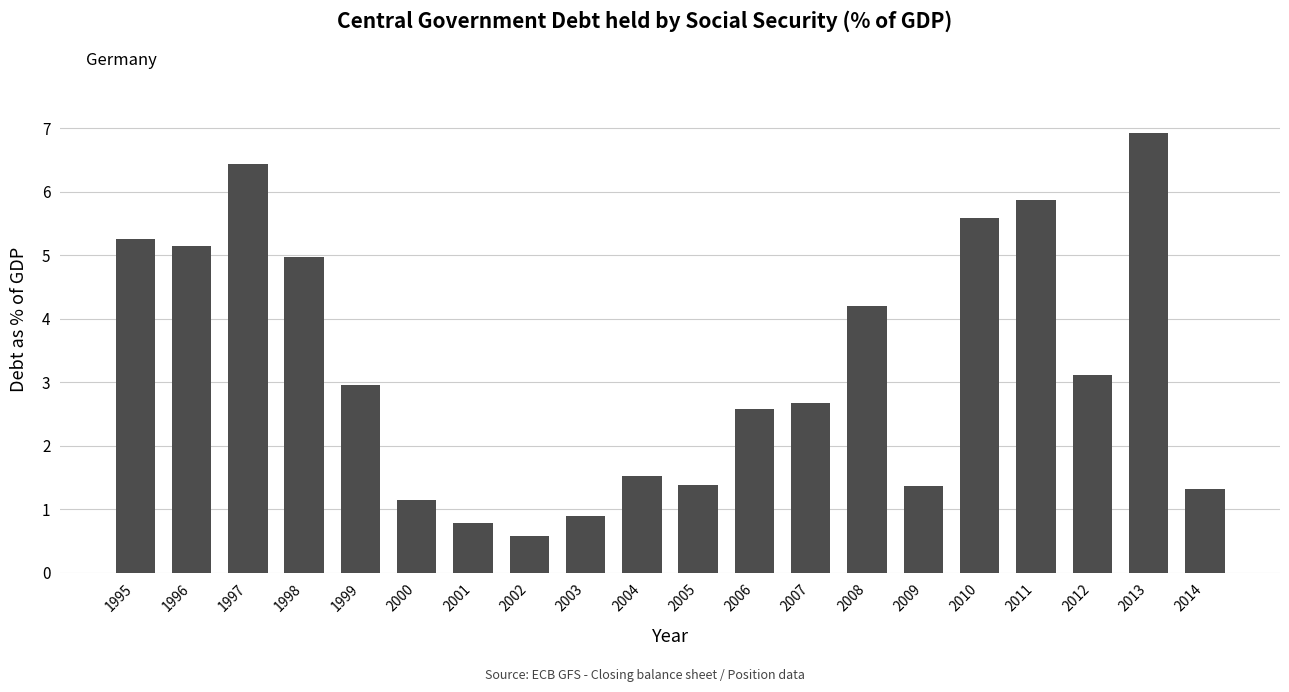

Which has a higher value, 2001 or 2010?

2010